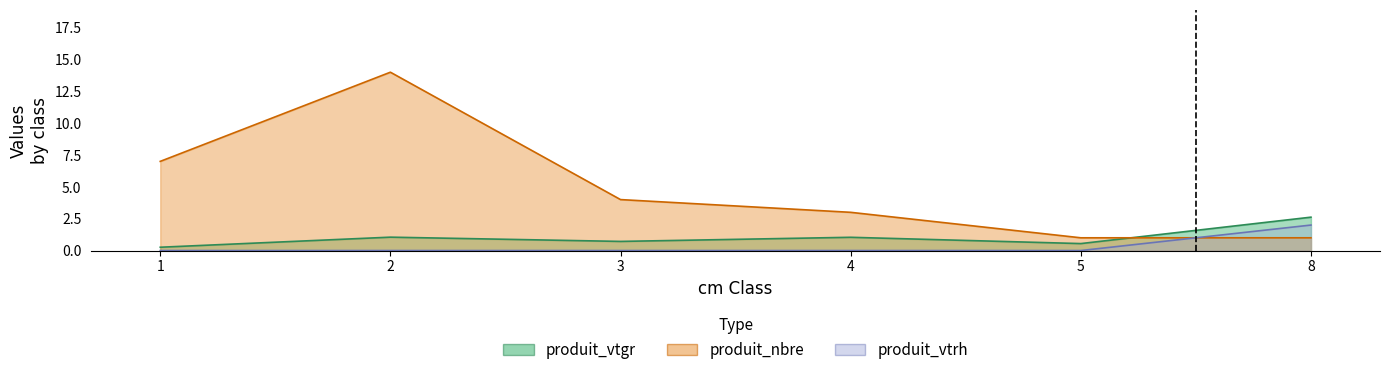

Reading left to right, list all the values displayed in this chart.

produit_vtgr: 0.3	1.1	0.7	1.0	0.5	2.6
produit_nbre: 7.0	14.0	4.0	3.0	1.0	1.0
produit_vtrh: 0.0	0.0	0.0	0.0	0.0	2.0